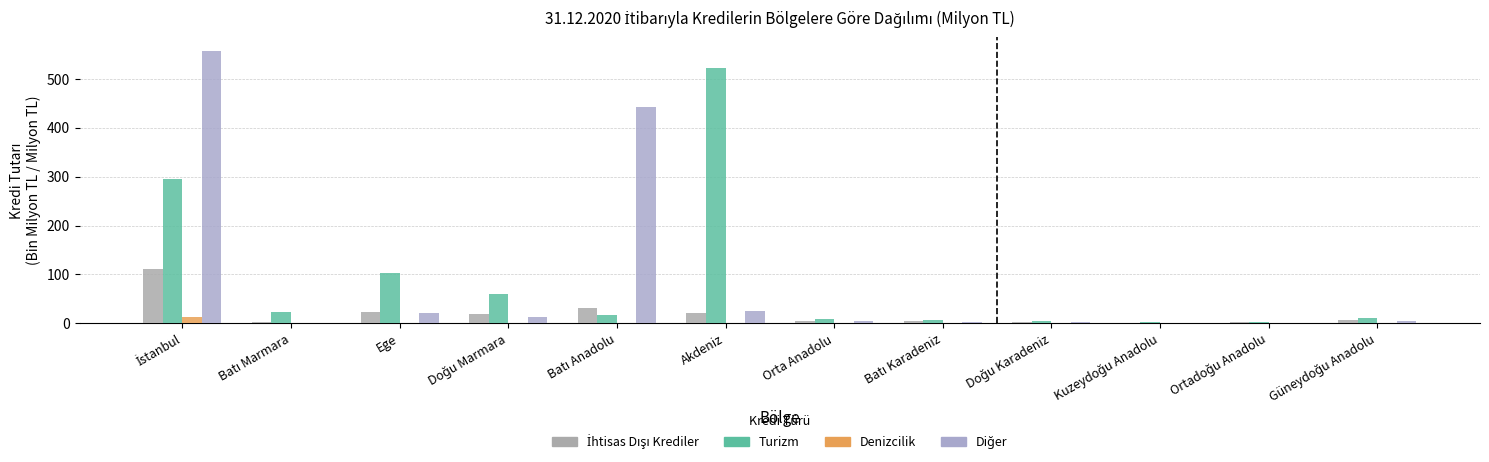

What is the difference between the maximum and minimum values in the Turizm series?

520.2